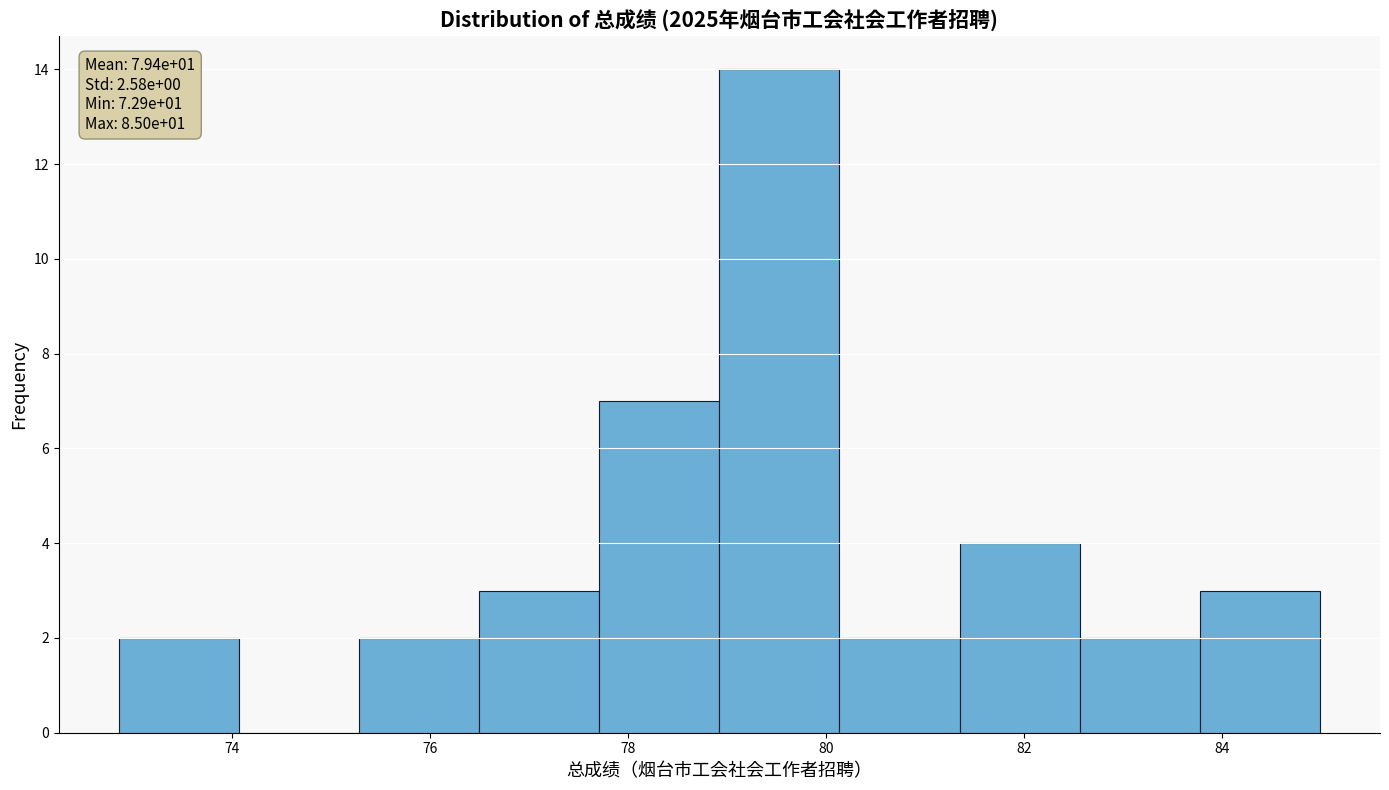

Which range on the x-axis has the tallest bar?

79.0 to 80.2